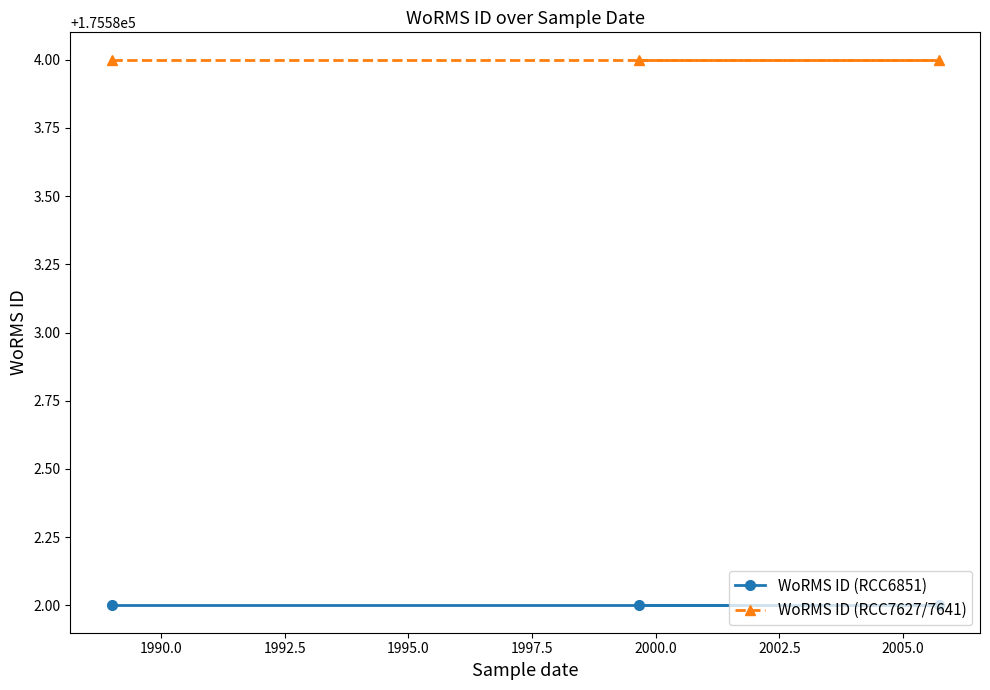

What is the sum of all WoRMS ID (RCC7627/7641) values?

526752